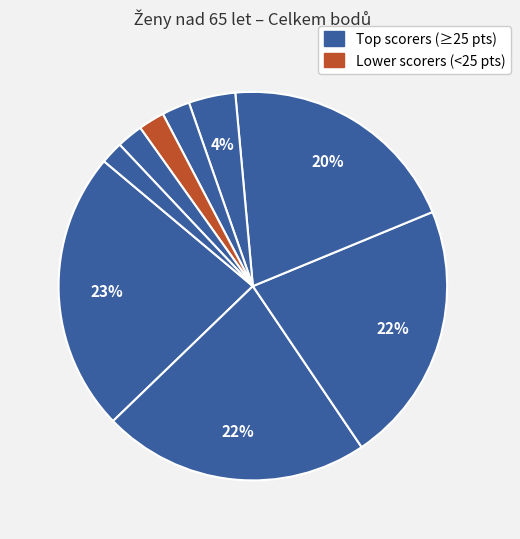

How many slices are in this pie chart?

9